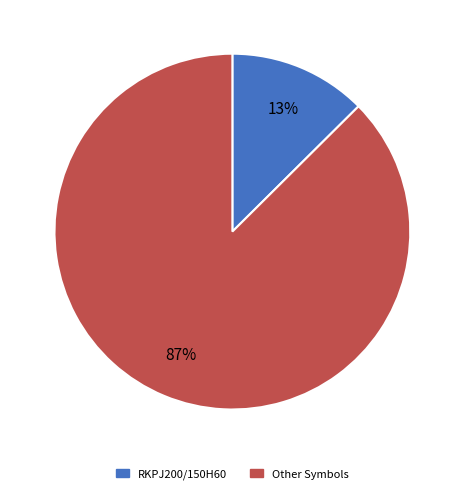

To the nearest percent, what is the average slice percentage?

50%